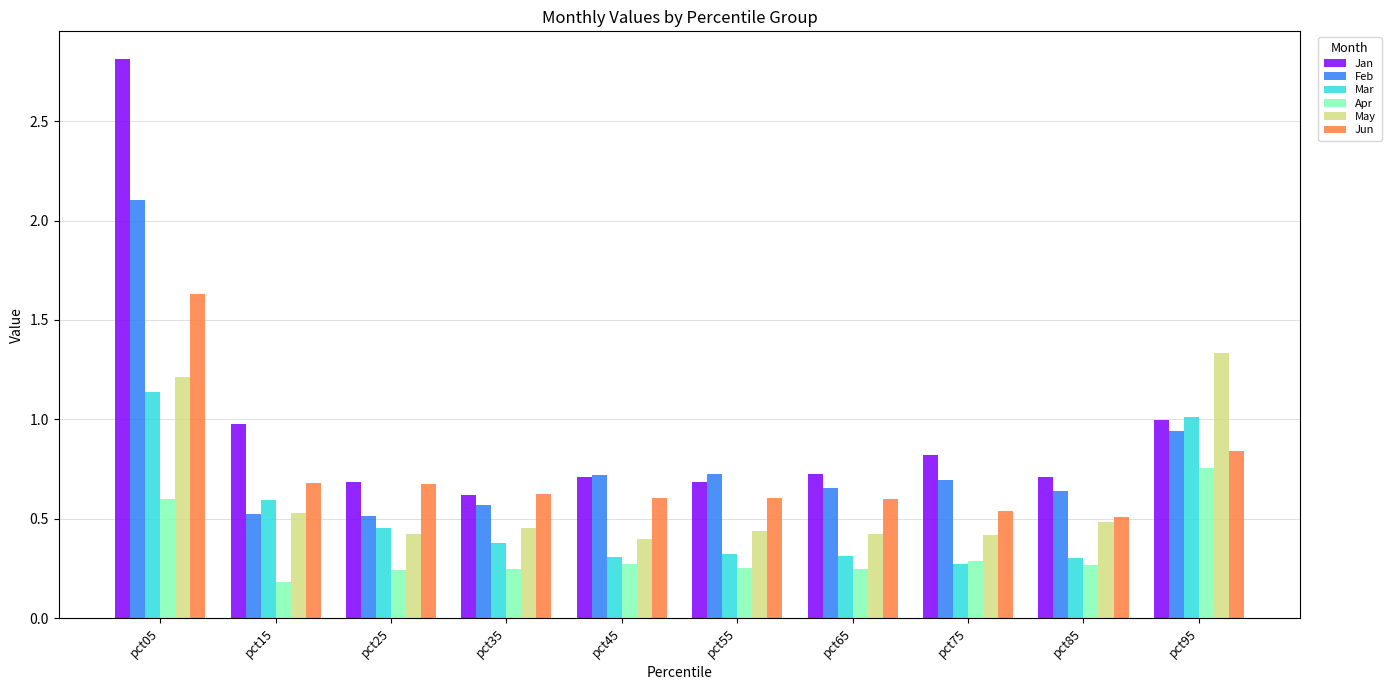

Between pct45 and pct95, which series saw the biggest shift?

May